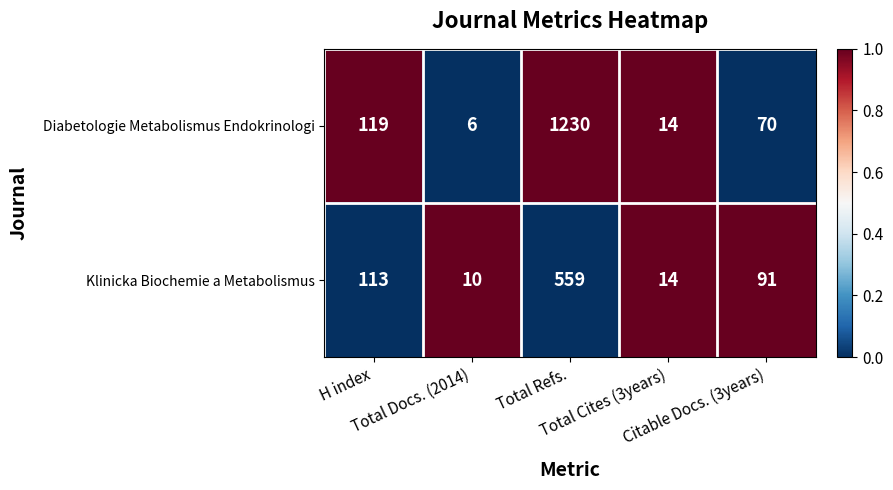

What is the maximum value shown in the chart?

1230